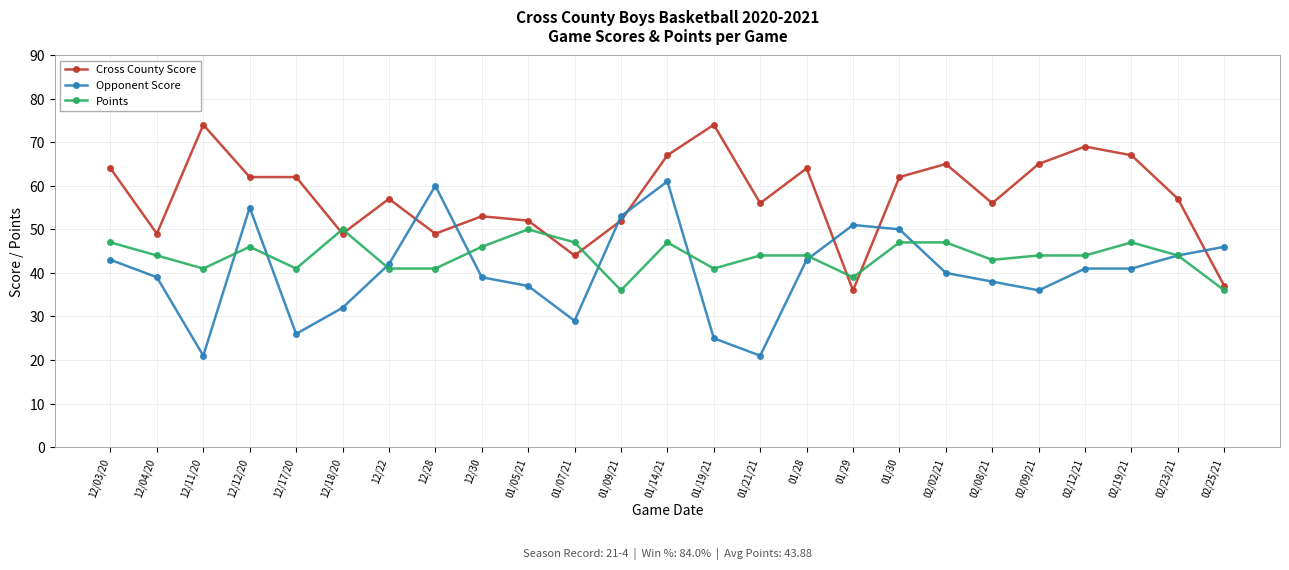

What is the difference between the maximum and minimum values in the Cross County Score series?

38